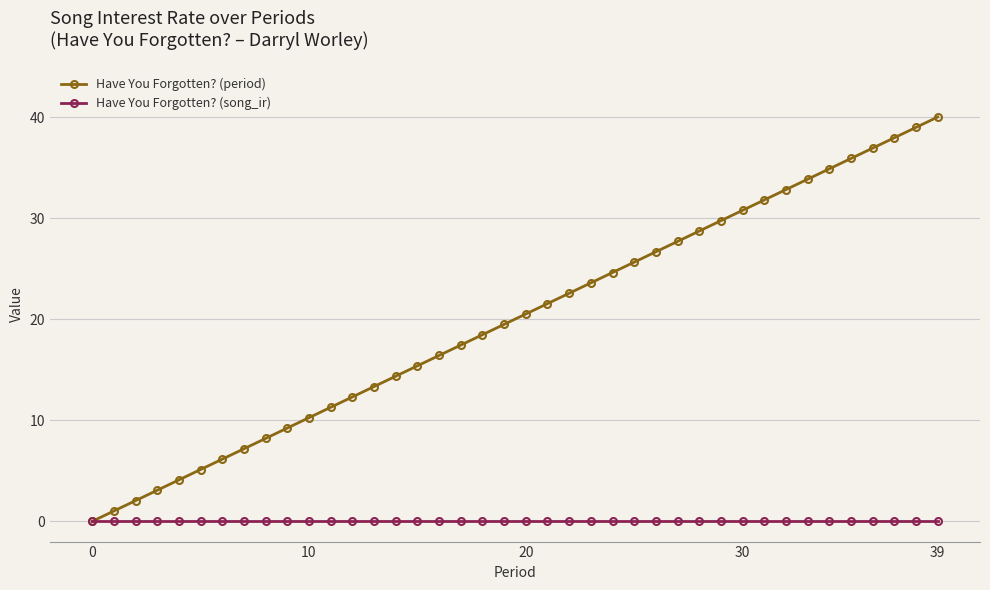

Which series has the largest total across all categories?

Have You Forgotten? (period)